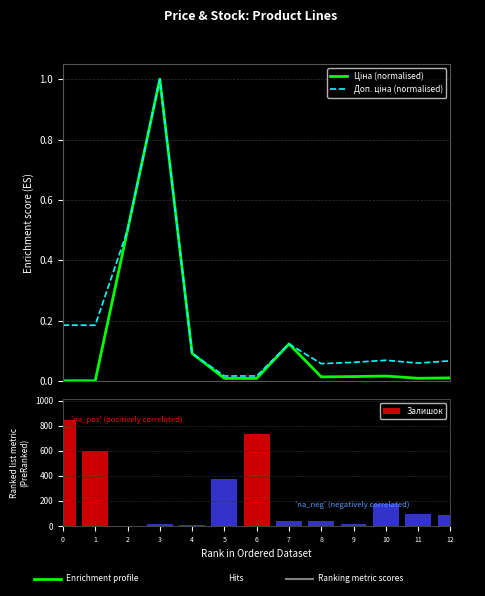

How many groups of bars are there?

13